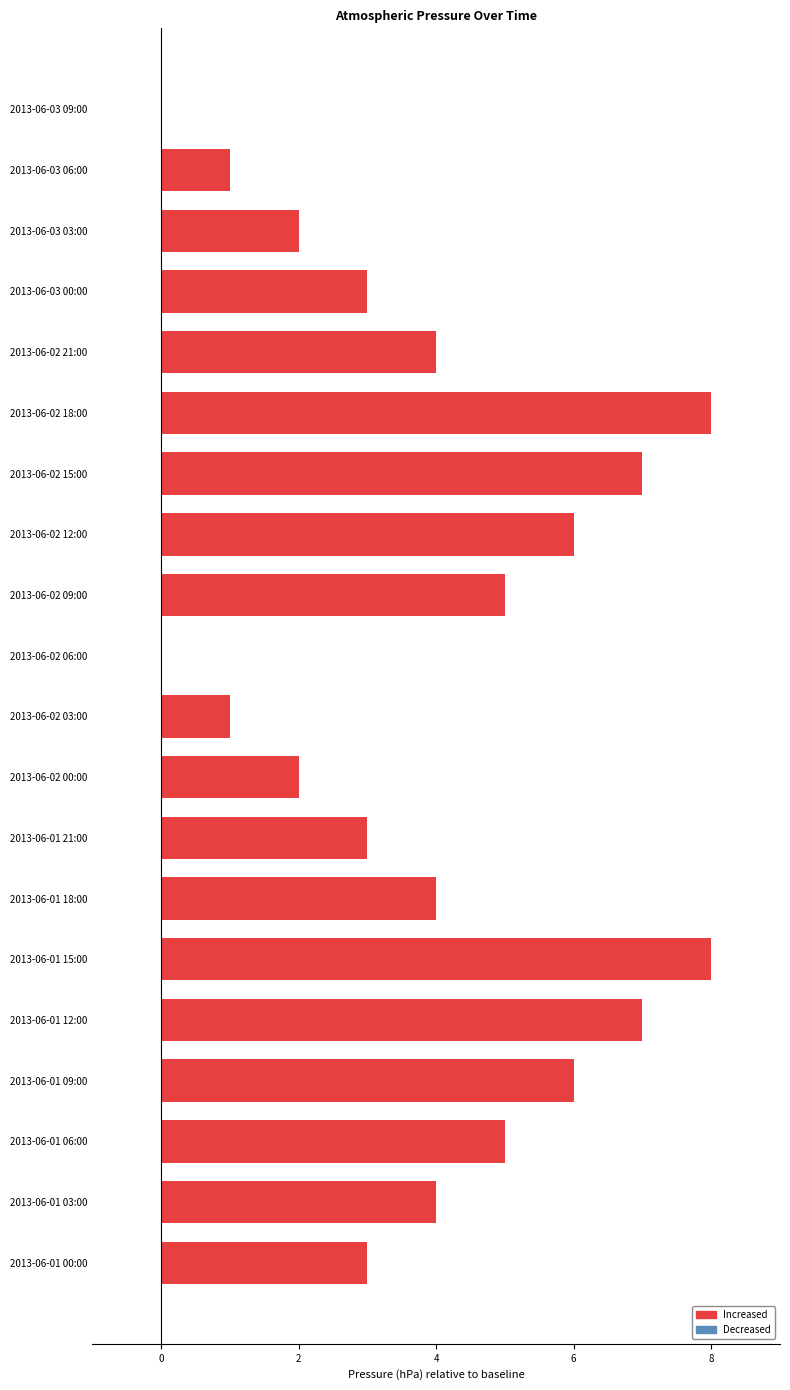

The value at 2013-06-03 06:00 is 1. True or false?

True